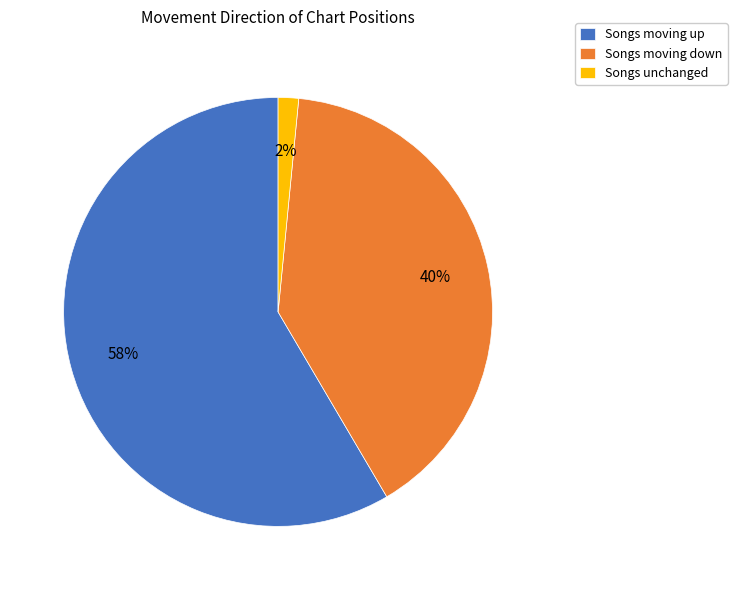

To the nearest percent, what percentage of the pie is Songs moving down?

40%